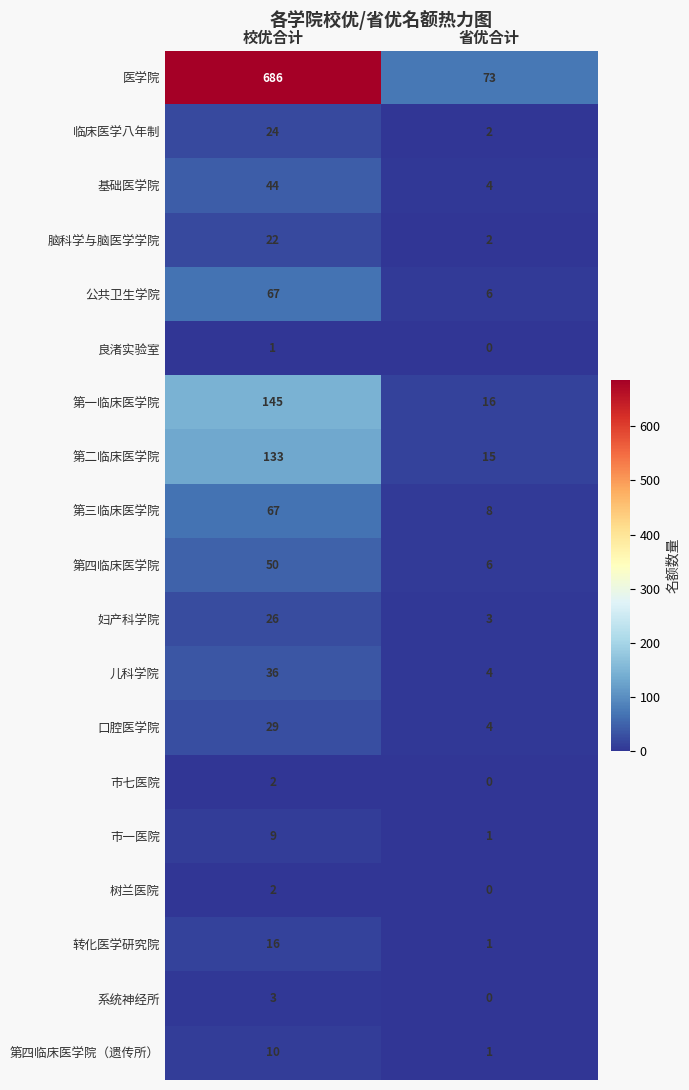

Is it true that 医学院 equals 73 at 省优合计?

True